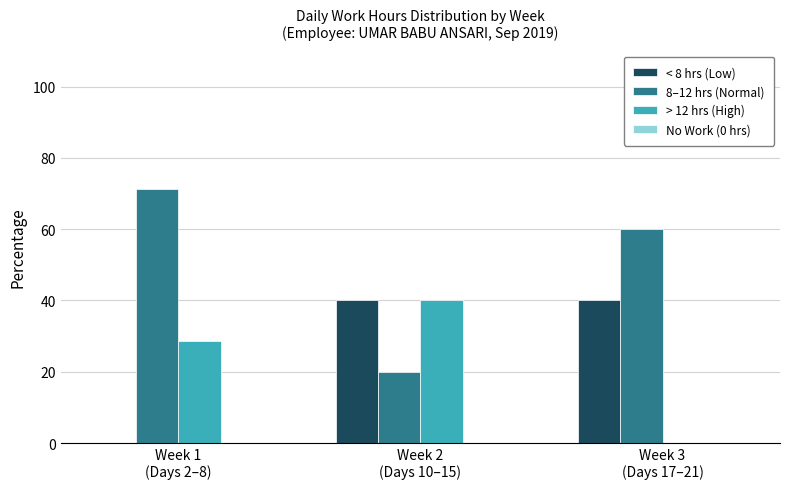

What is the highest value of the < 8 hrs (Low) series?

40.0